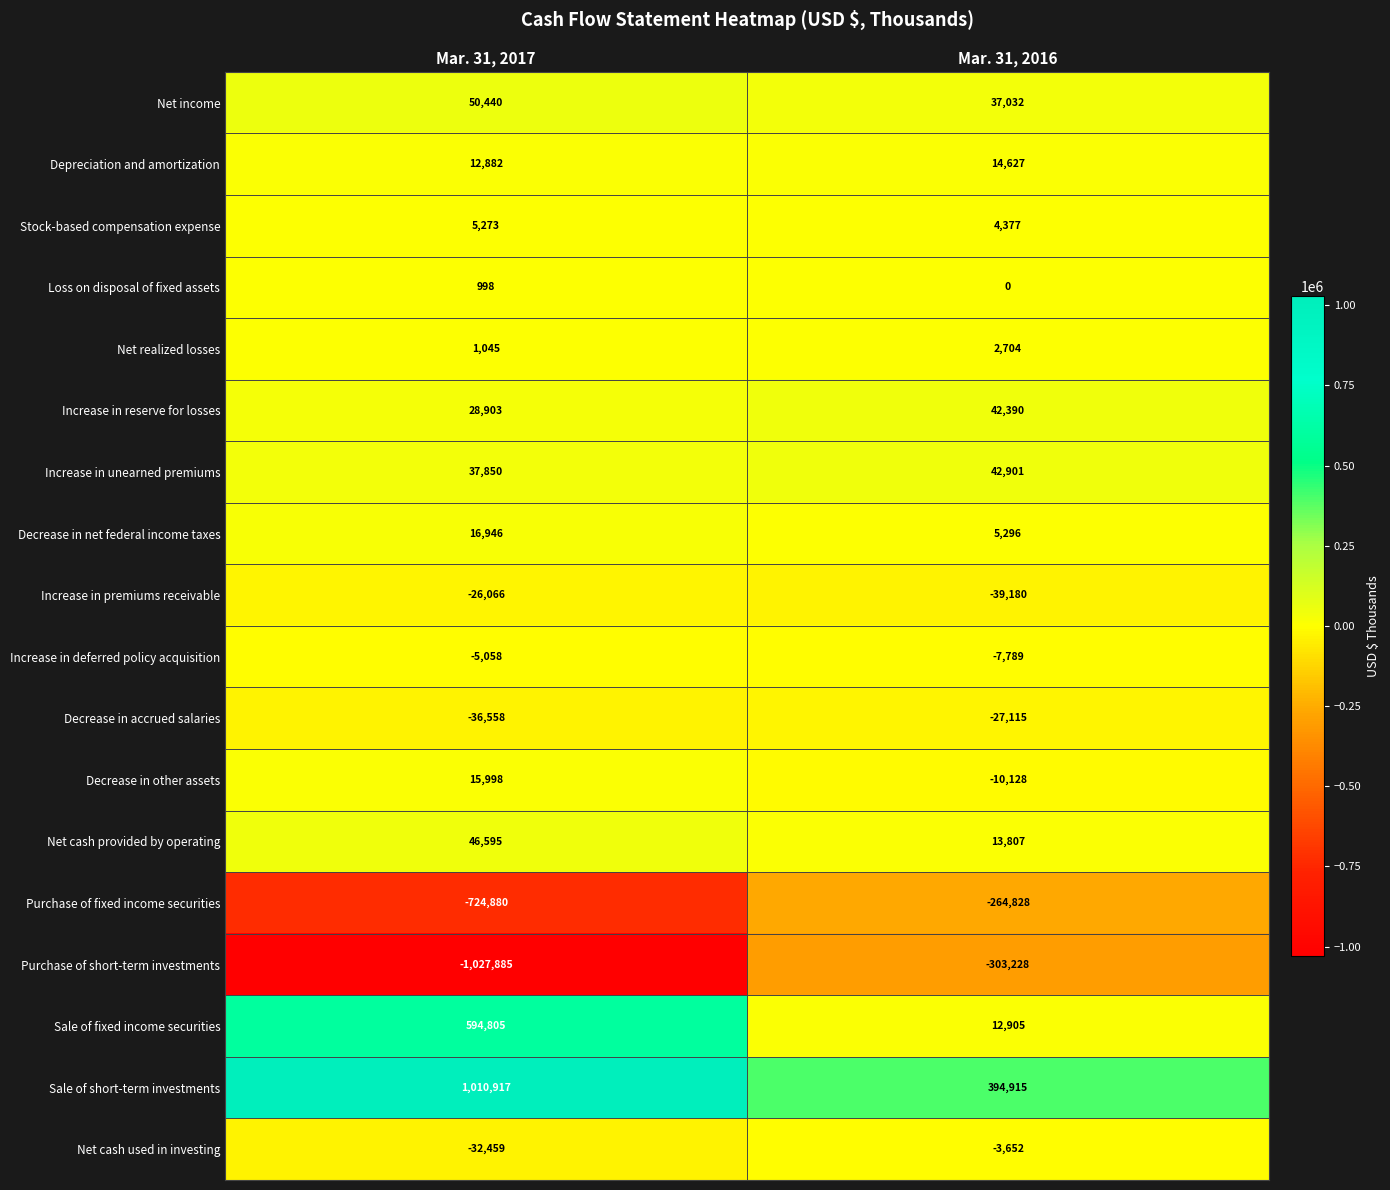

What is the sum of all Sale of fixed income securities values?

607710